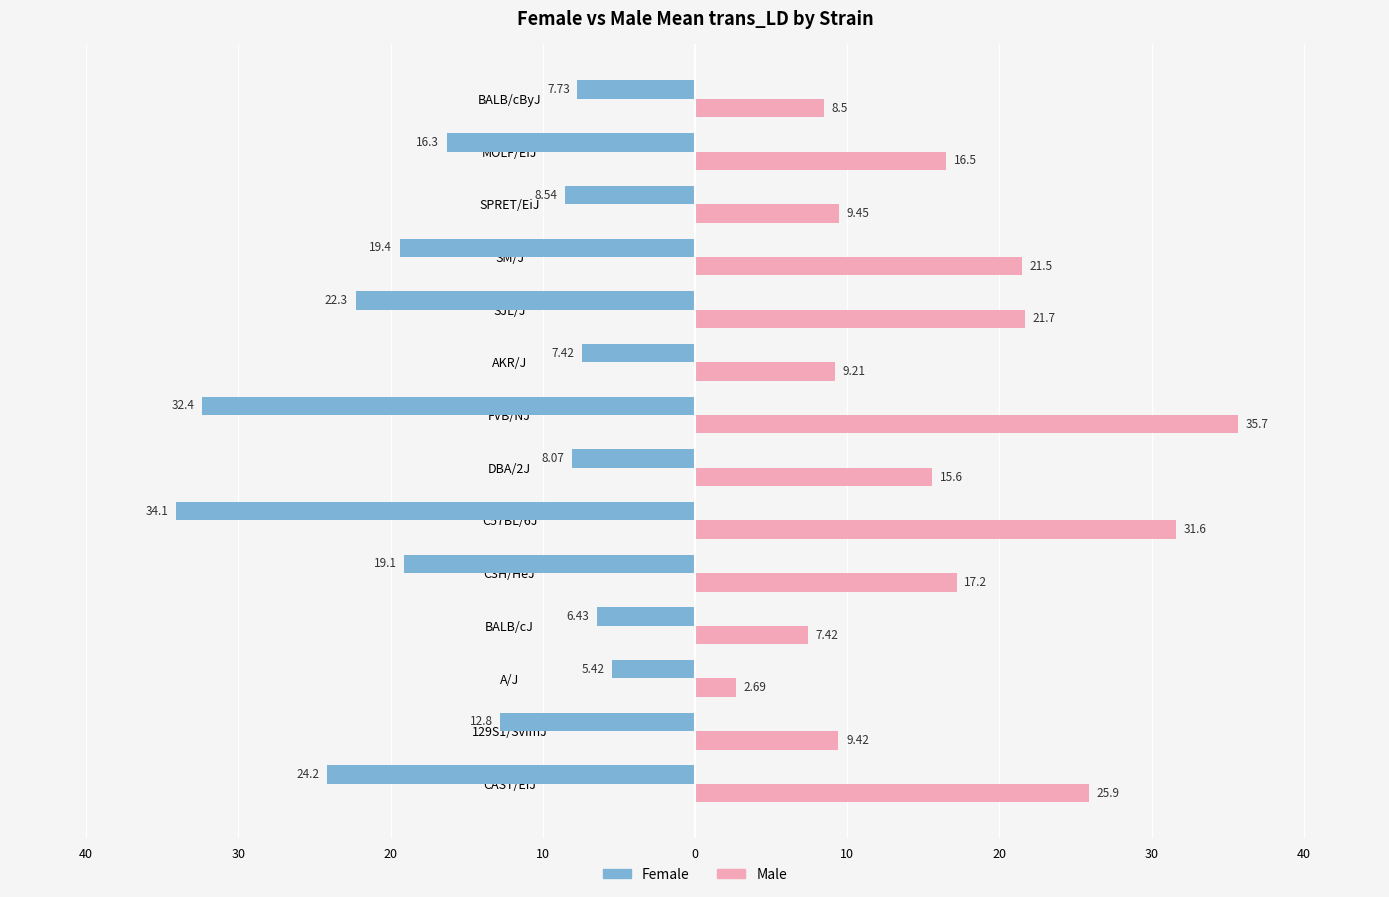

What is the average value of the Male series?

16.6